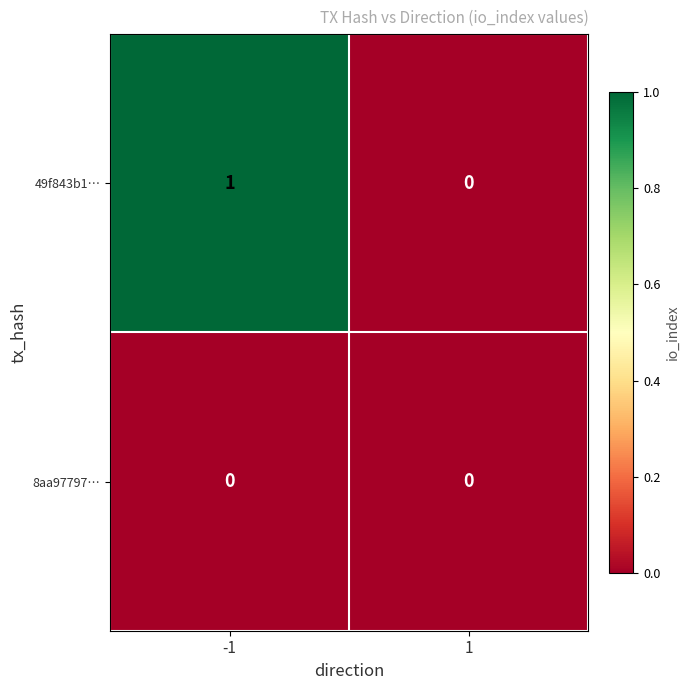

What is the total value across all series at -1?

1